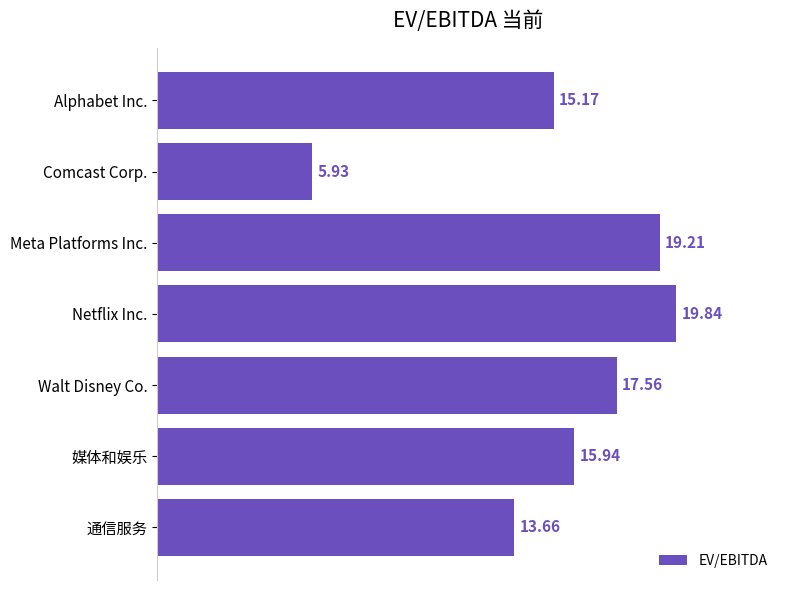

What is the change in value from Alphabet Inc. to Netflix Inc.?

+4.7